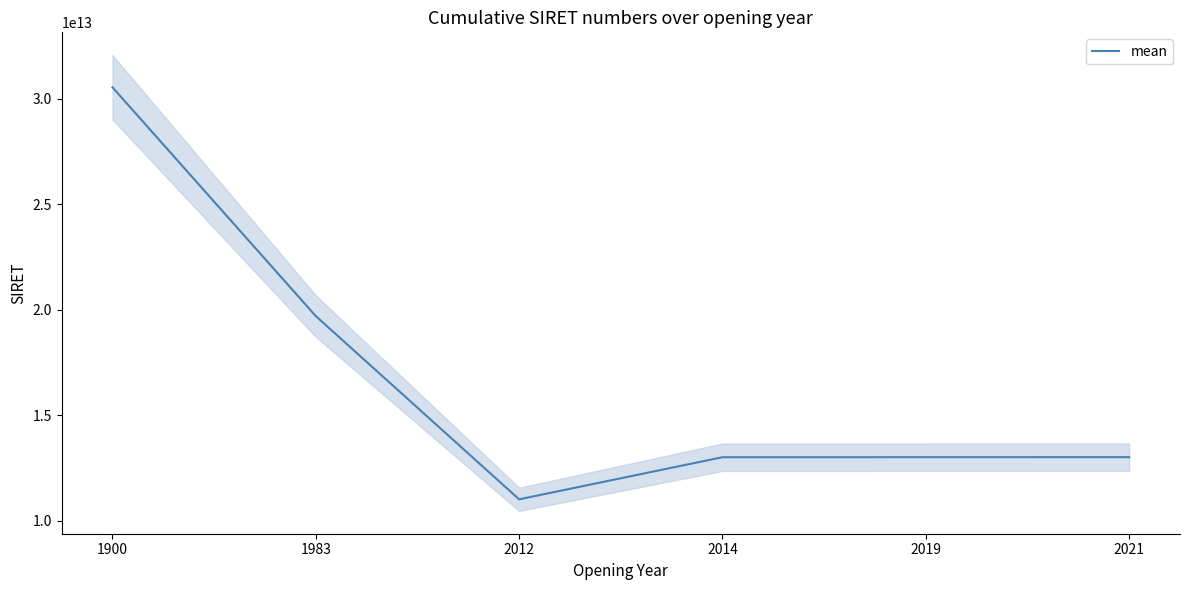

Where does the data first go above 13002975400012?

1900